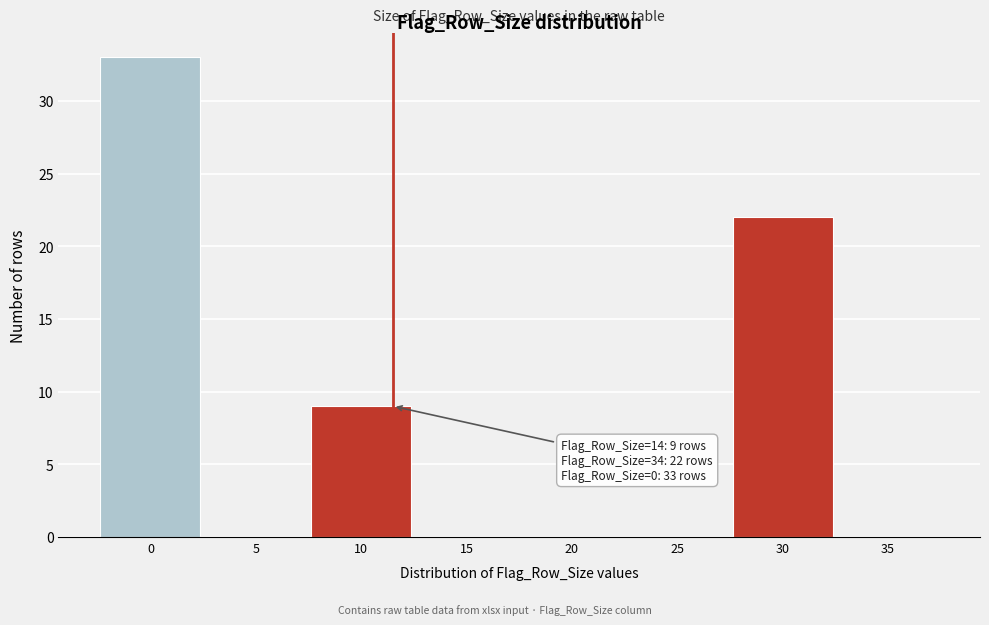

Reading left to right, transcribe all the data shown in this chart.

0=33	5=0	10=9	15=0	20=0	25=0	30=22	35=0